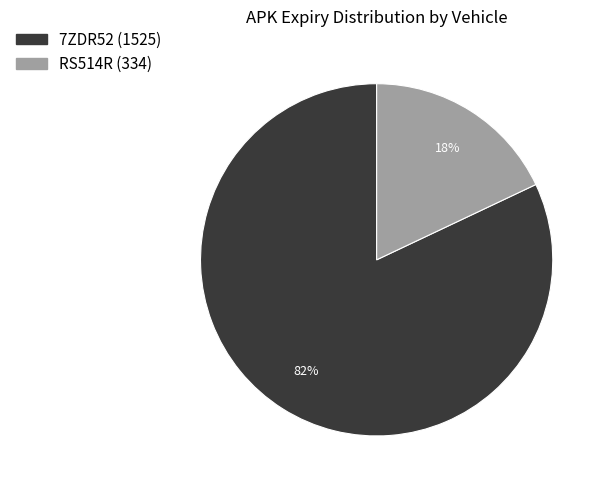

Is it true that 7ZDR52 is 69% of the pie?

False